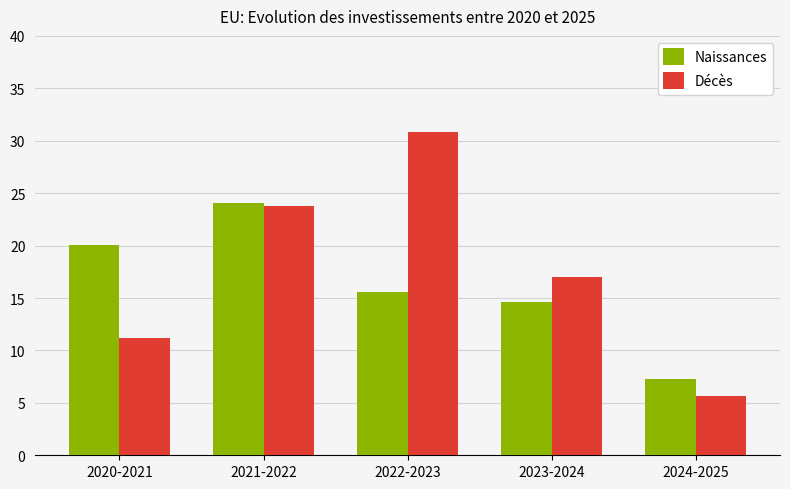

Does the chart contain any negative values?

No